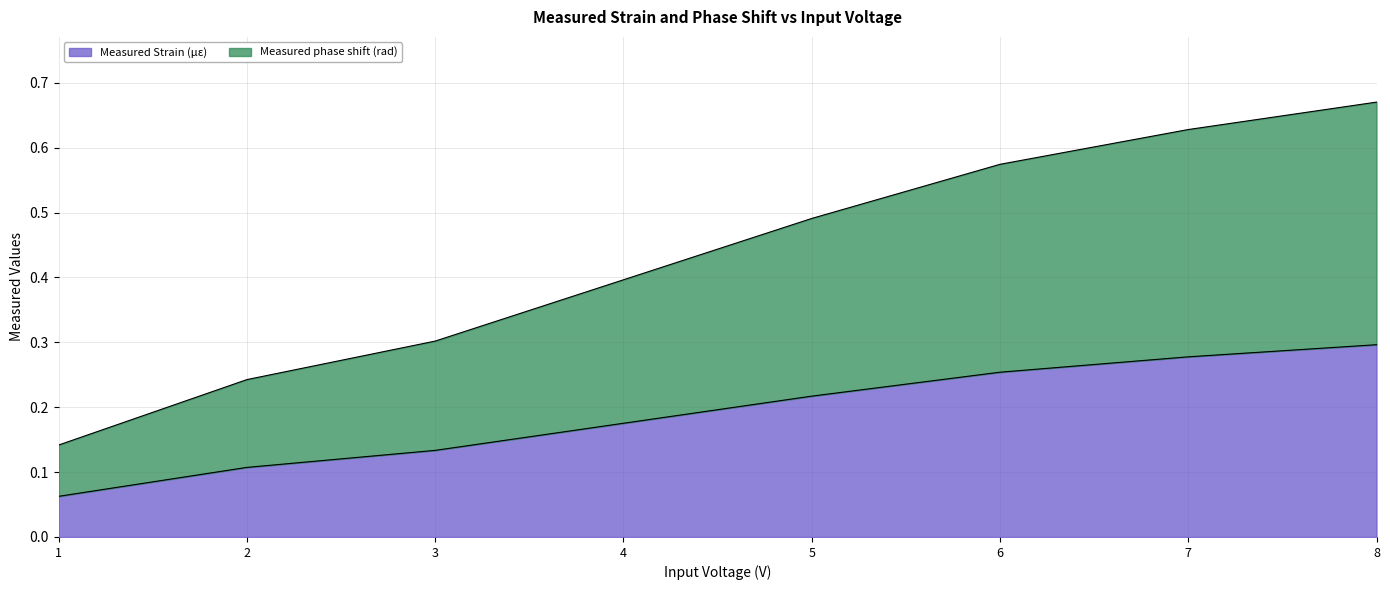

How many series are shown in this chart?

2